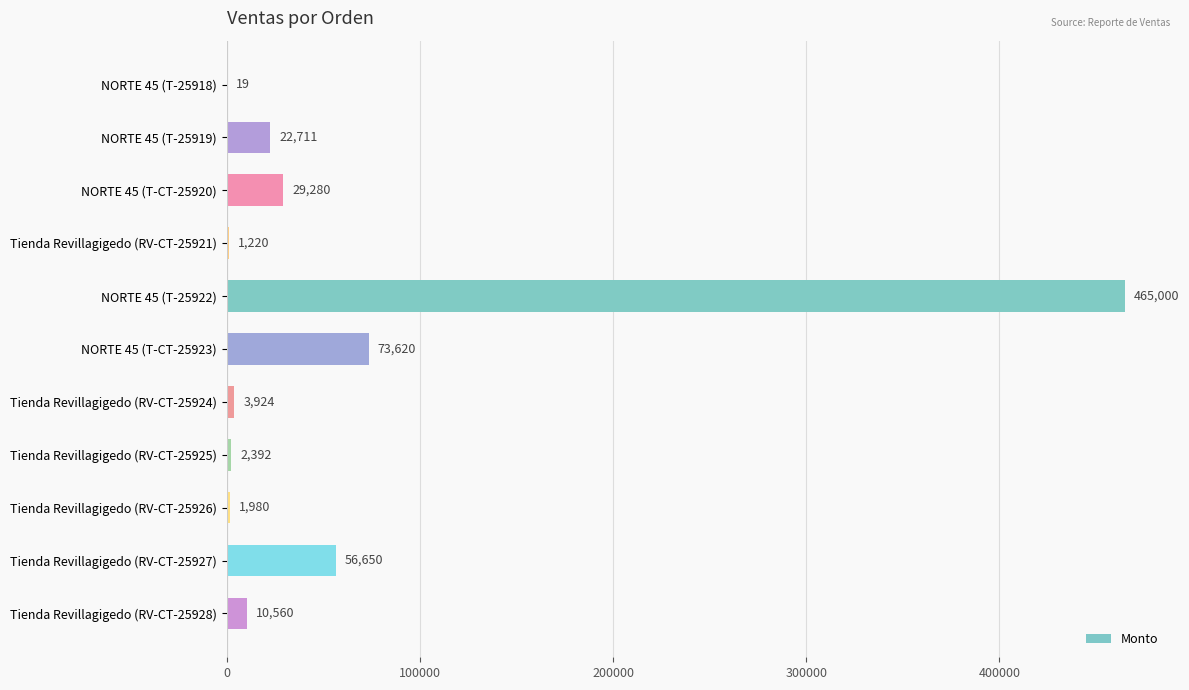

What is the ratio of the value at NORTE 45 (T-CT-25920) to the value at Tienda Revillagigedo (RV-CT-25925)?

12.2